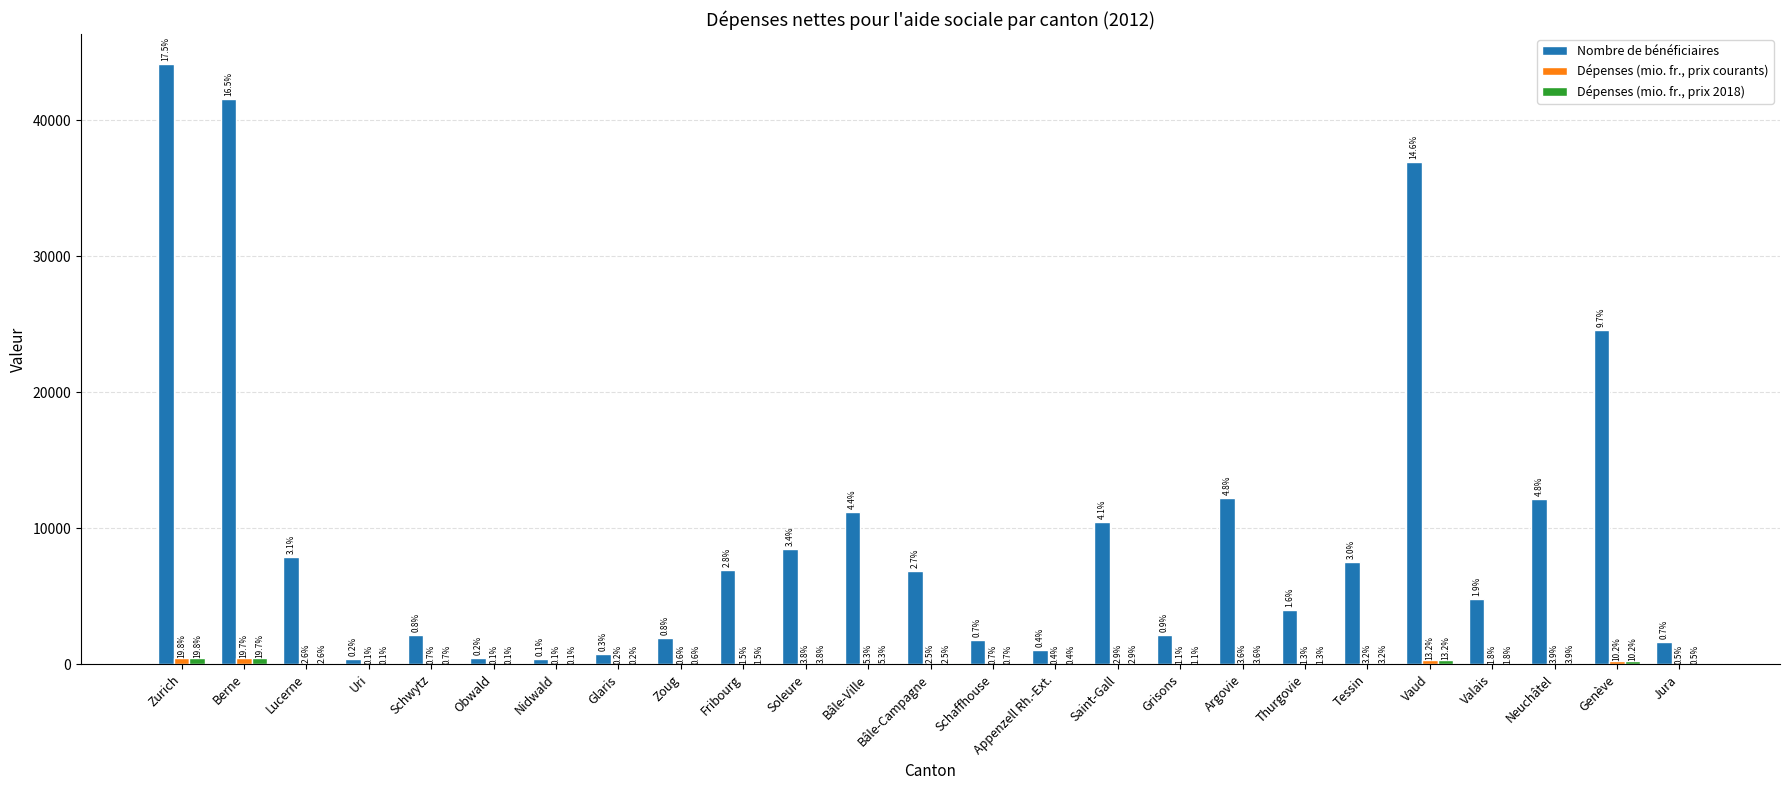

What is the greatest value displayed?

44154.0